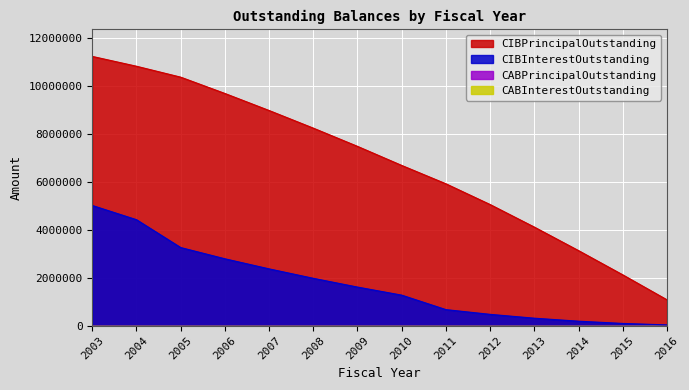

What is the smallest value displayed?

27542.5